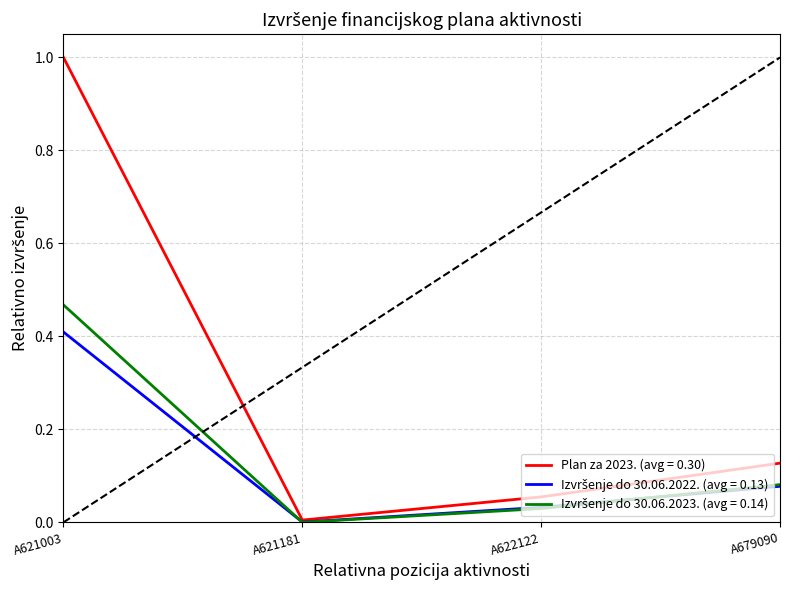

Rank the categories by Plan za 2023. (avg = 0.30) value from highest to lowest.

A621003, A679090, A622122, A621181